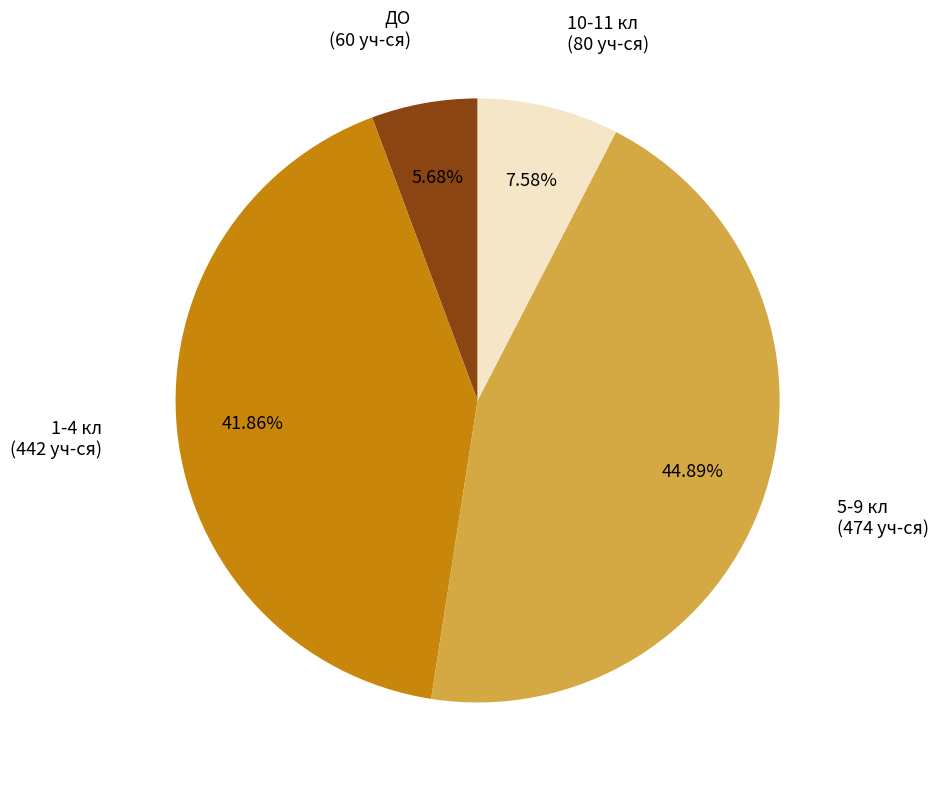

Count the number of slices in the pie.

4